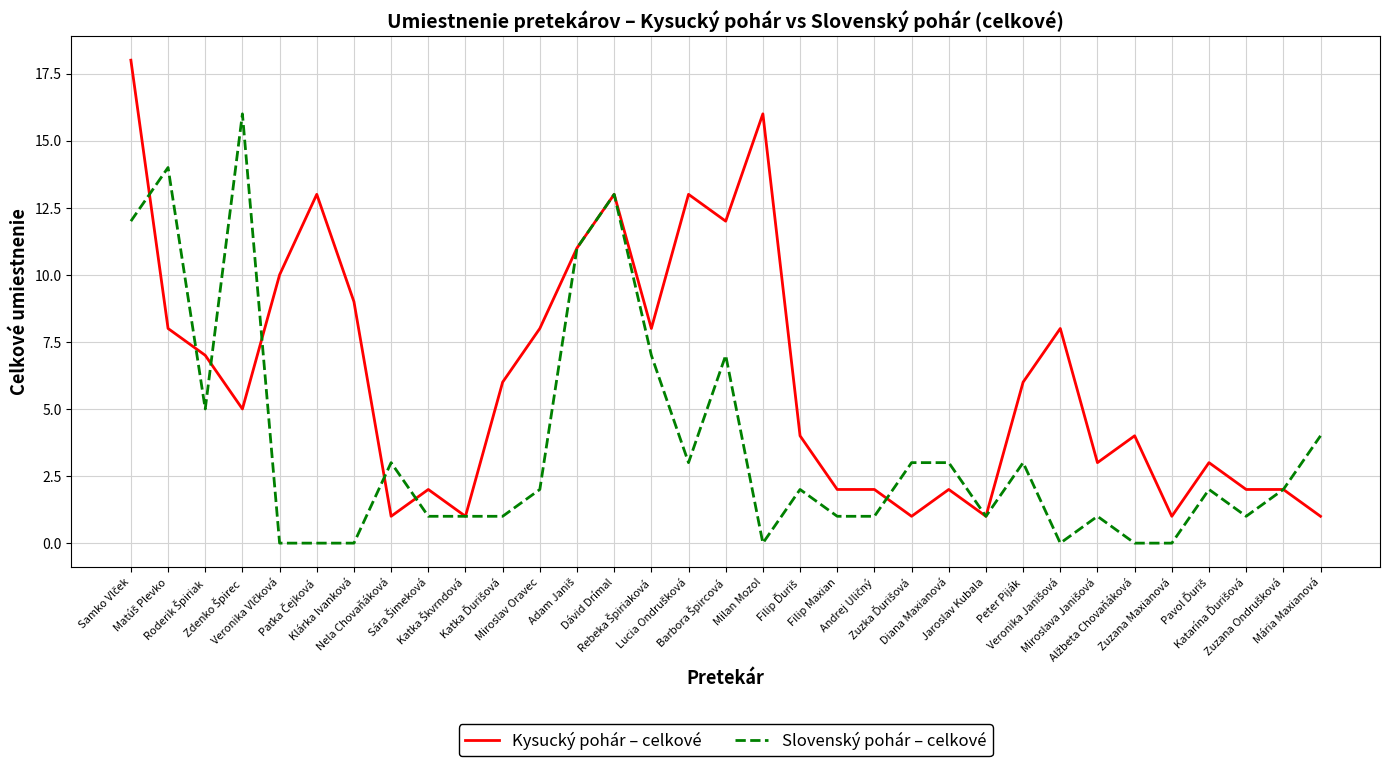

Which series has the largest total across all categories?

Kysucký pohár – celkové